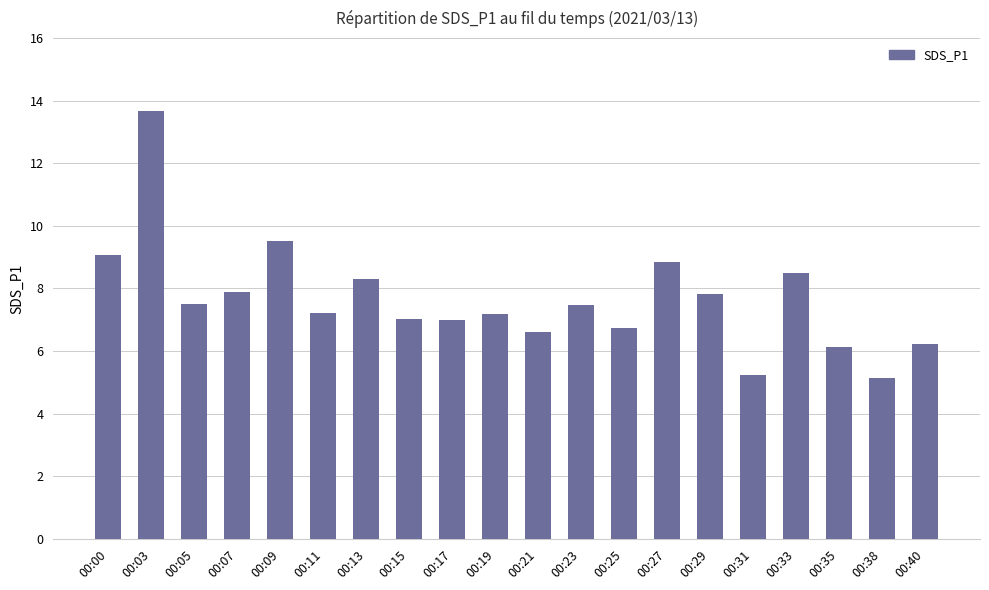

How many bars are there in total?

20